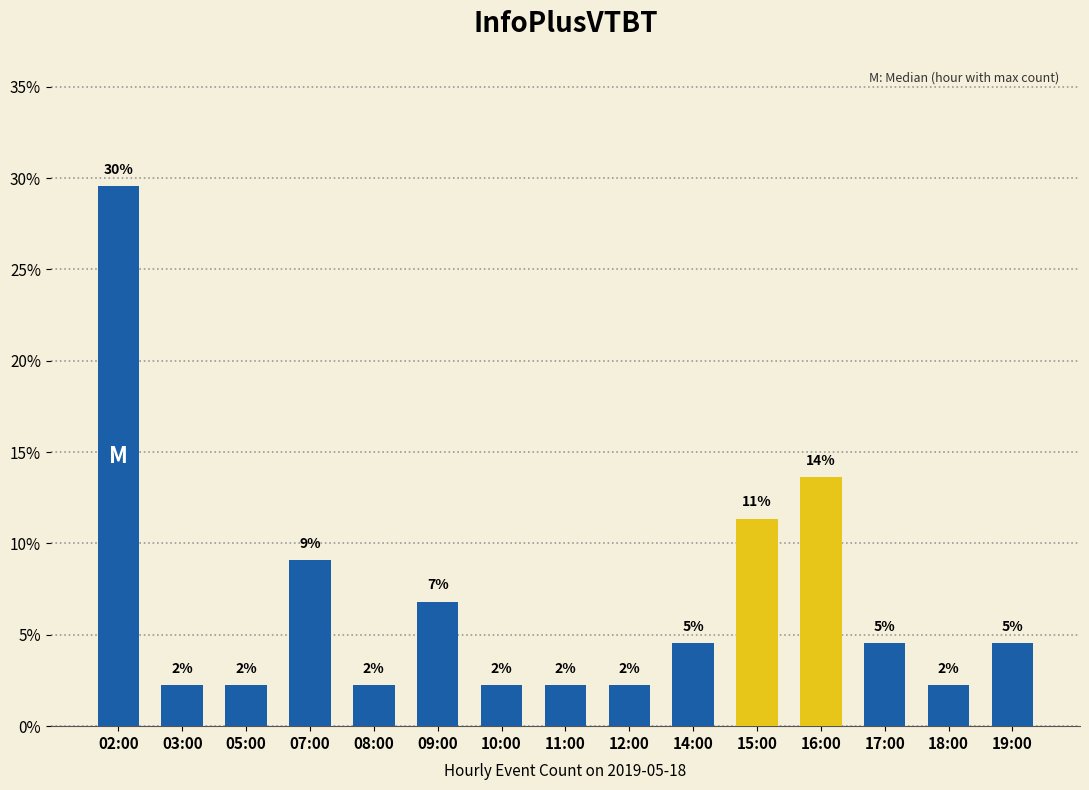

The value at 08:00 is 0.6. True or false?

False